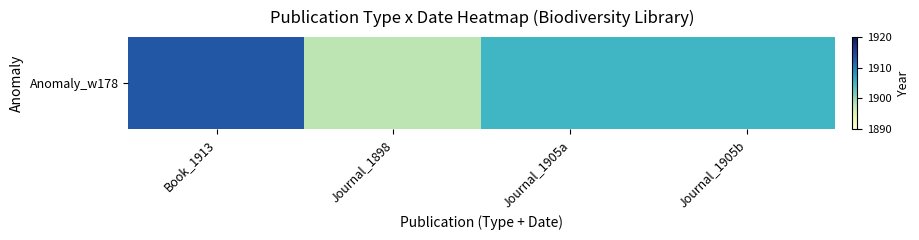

What is the minimum value shown in the chart?

1898